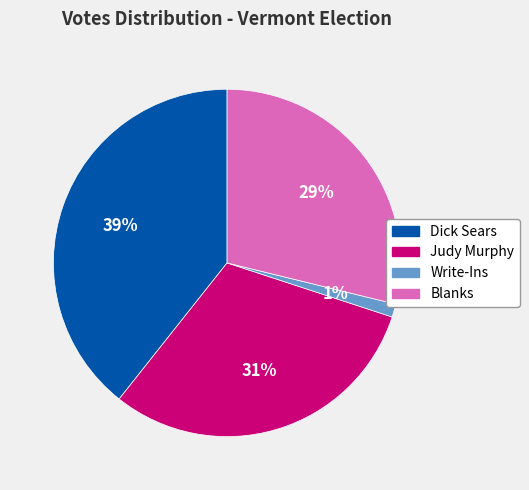

To the nearest percent, what is the difference between the largest and smallest slice percentages?

38%